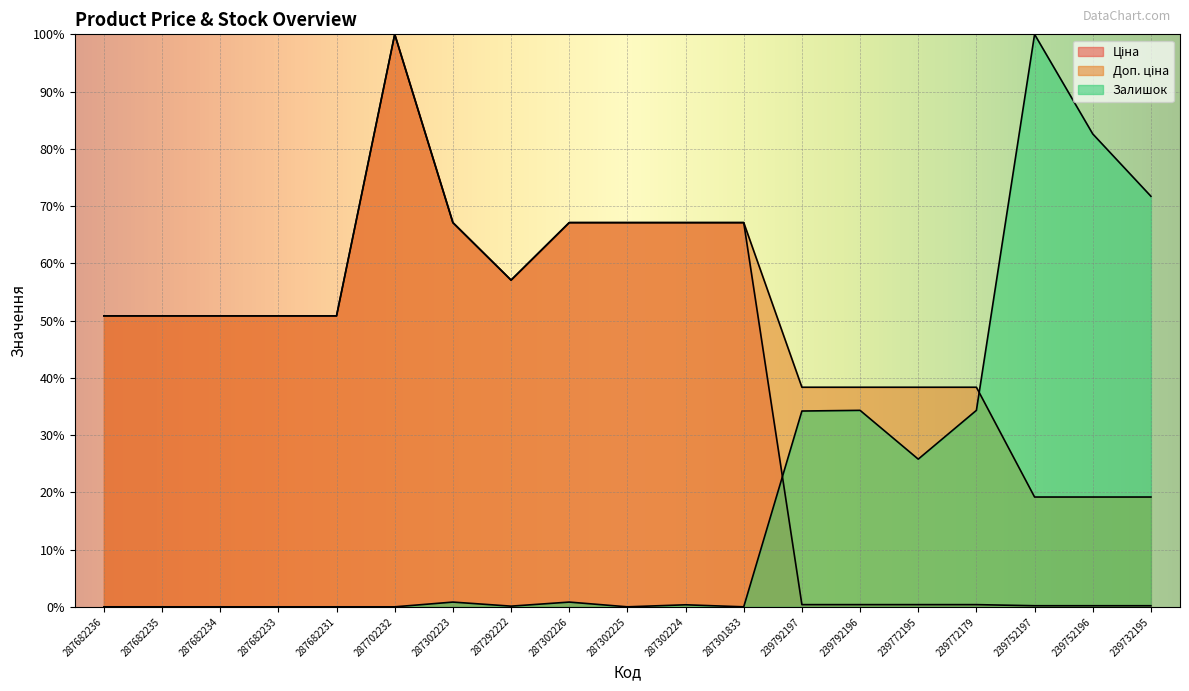

What is the difference between the maximum and minimum values in the Залишок series?

100.0